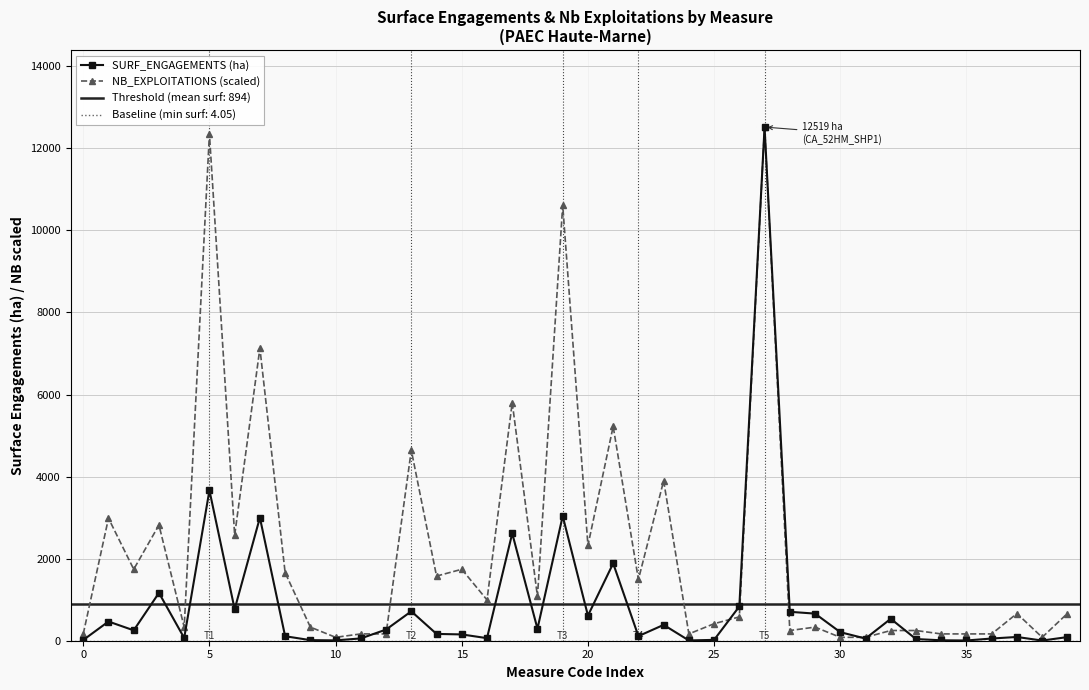

What is the maximum value shown in the chart?

12519.0